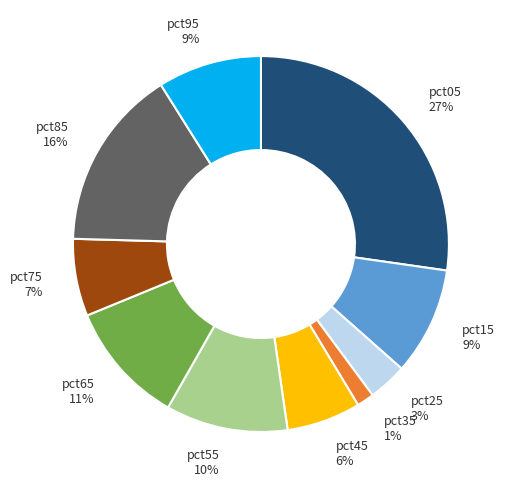

Which has a higher value, pct75 or pct55?

pct55